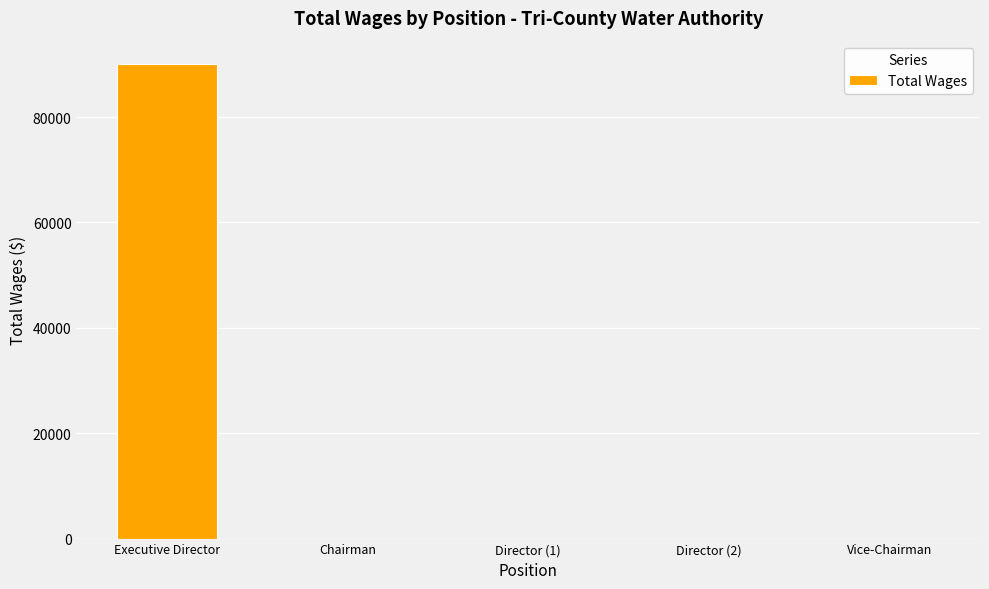

What is the change in value from Executive Director to Director (2)?

-90000